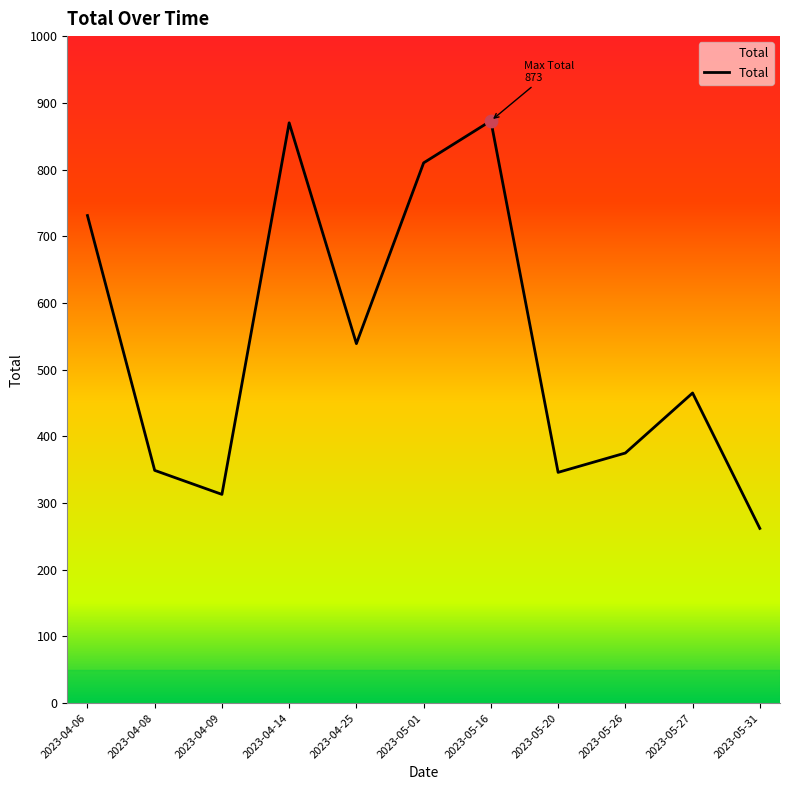

Between 2023-04-14 and 2023-05-27, which is larger?

2023-04-14